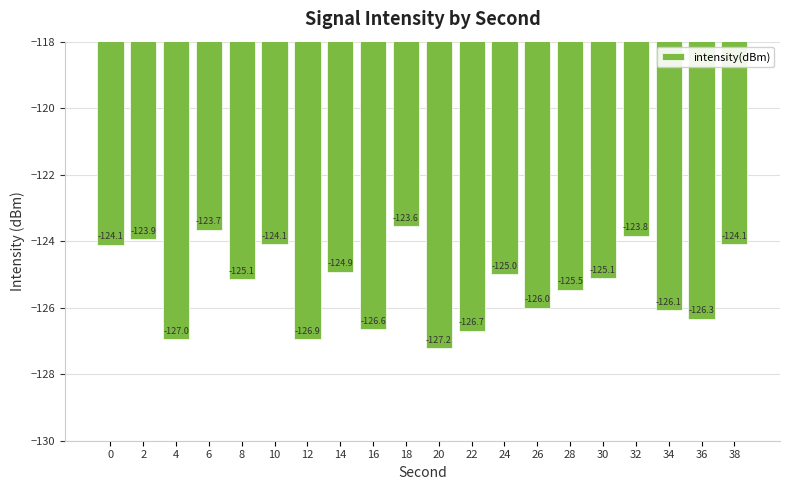

How many distinct data groups are displayed?

1